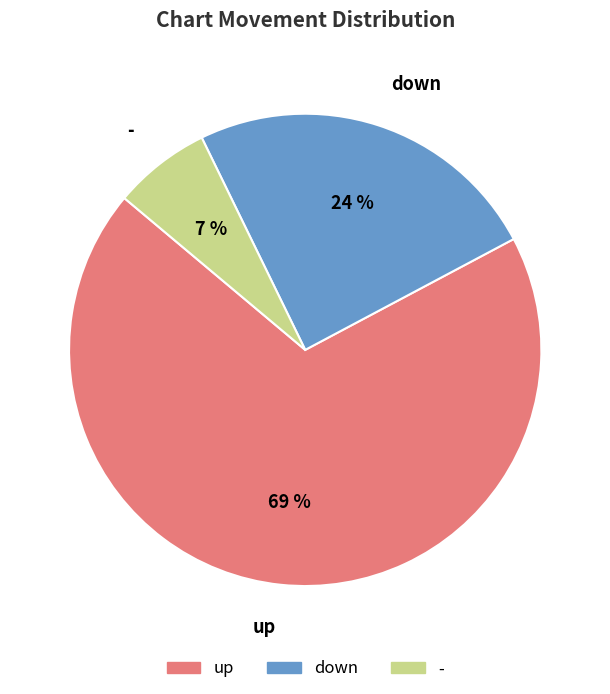

Rank the categories by value from lowest to highest.

-, down, up